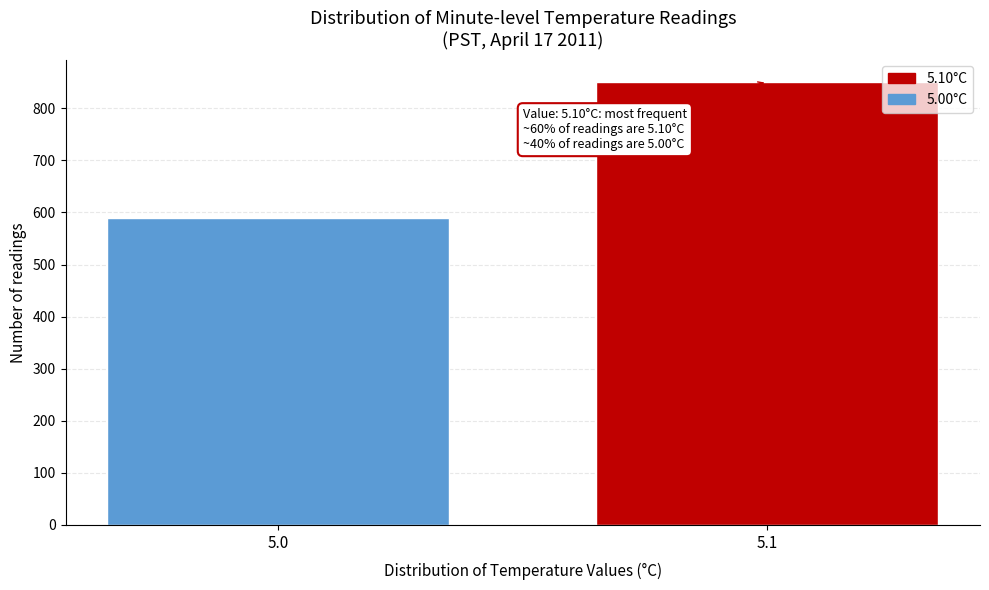

Reading left to right, list all the values displayed in this chart.

589	851